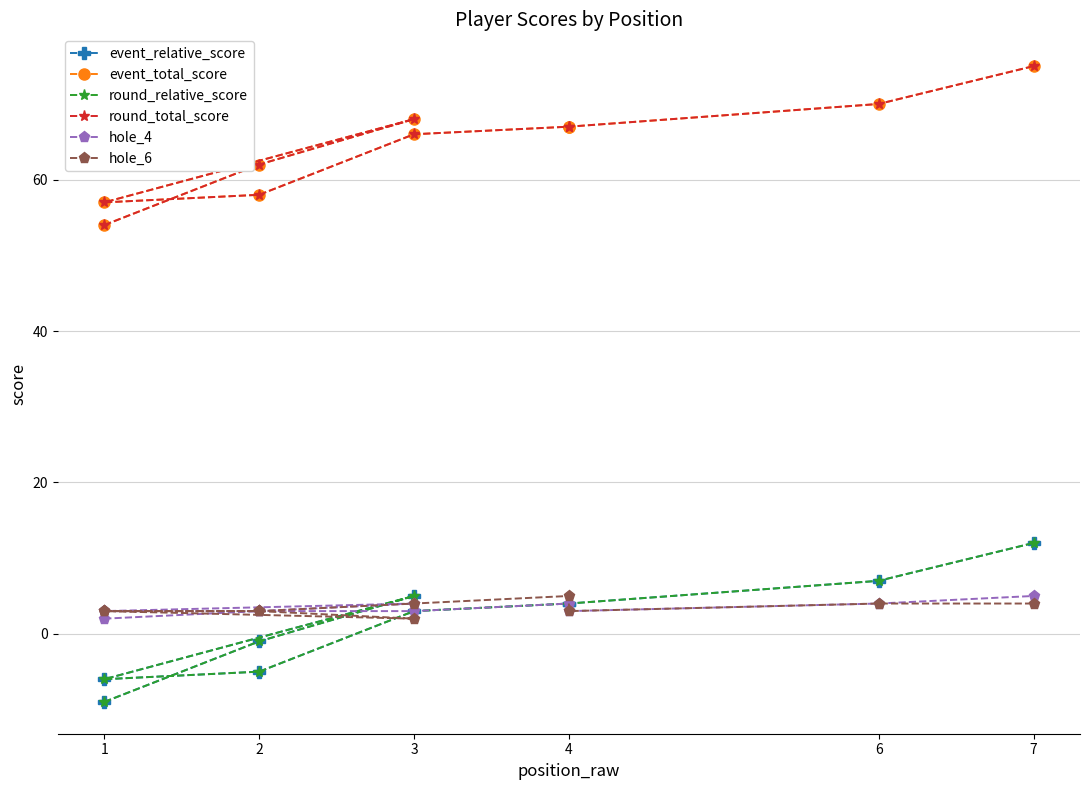

What is the sum of all hole_4 values?

34